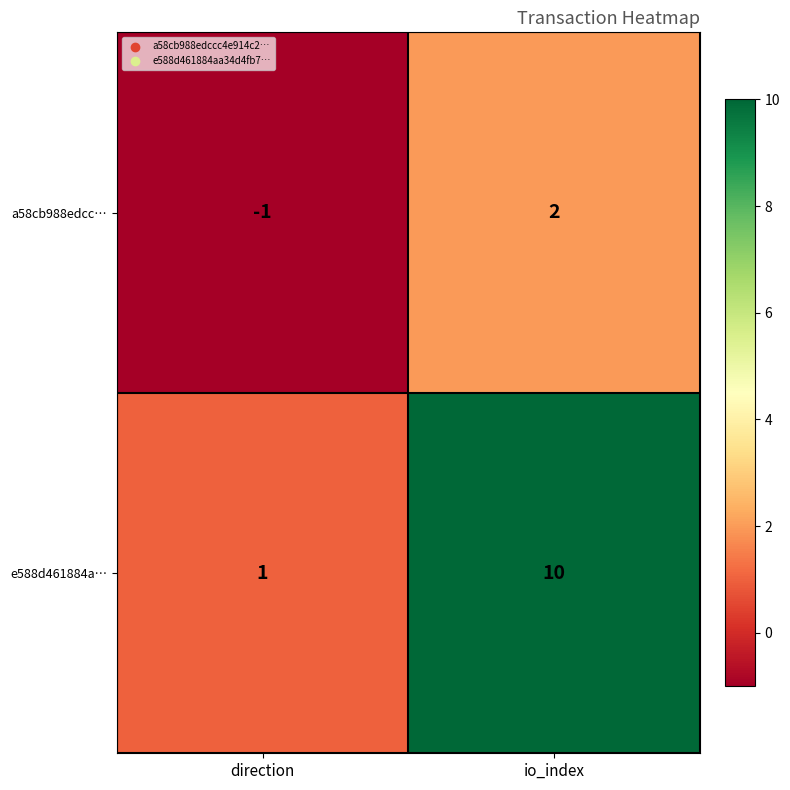

What is the total value across all series at io_index?

12